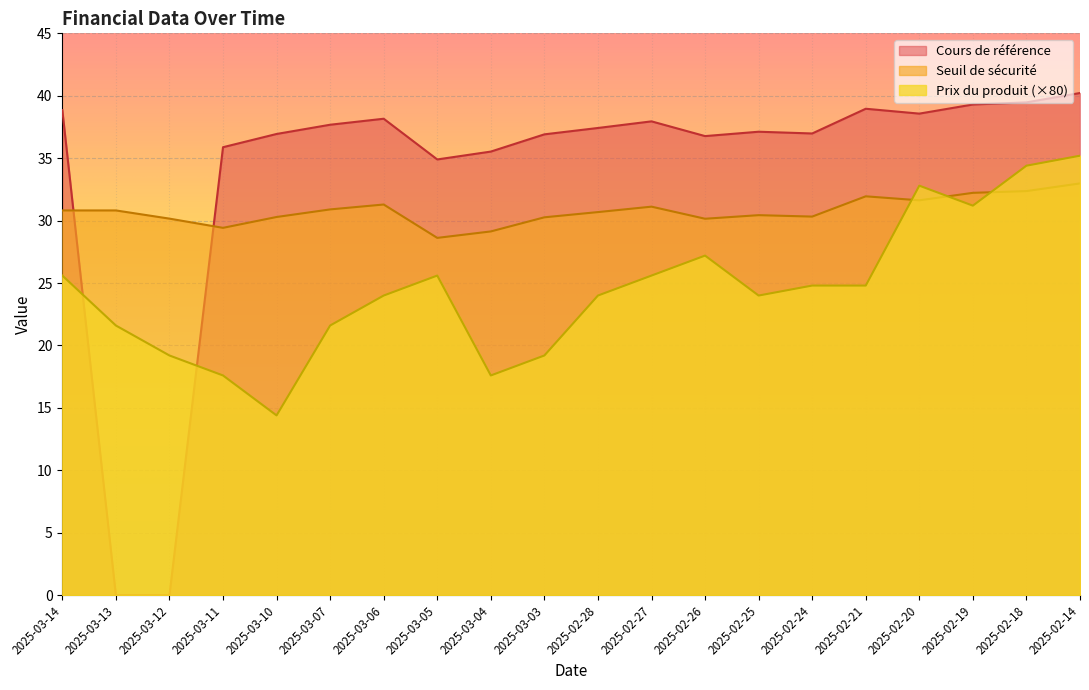

In Seuil de sécurité, how many points are higher than both neighbors (excluding endpoints)?

4